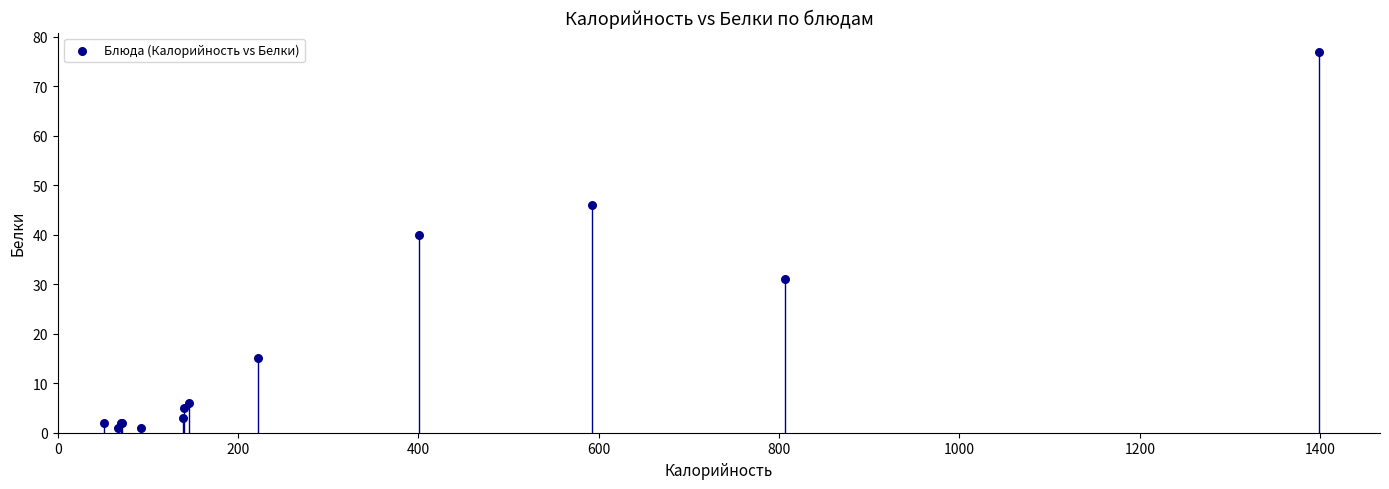

What Y value in the scatter plot is closest to 39?

40